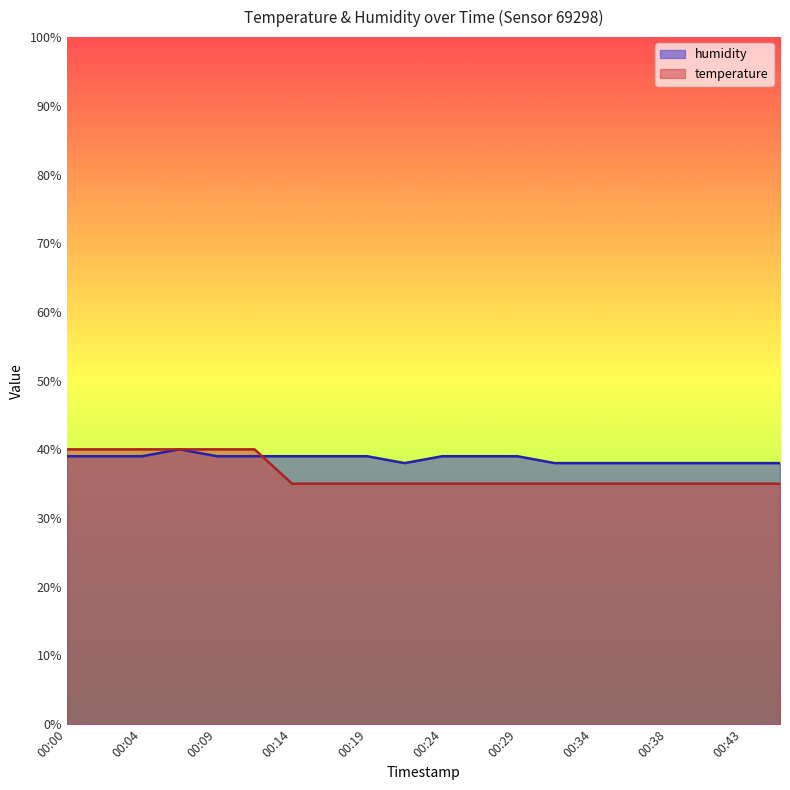

Where is the first local maximum for humidity?

00:07